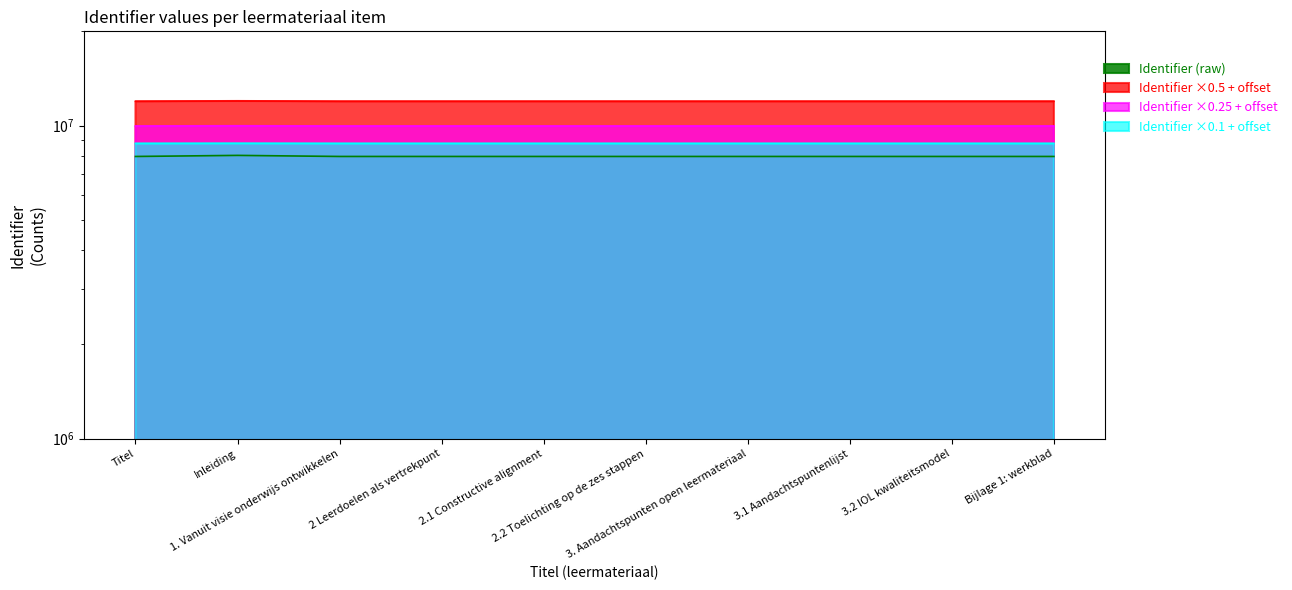

True or false: the data shows 11952582.0 at 3. Aandachtspunten open leermateriaal.

True